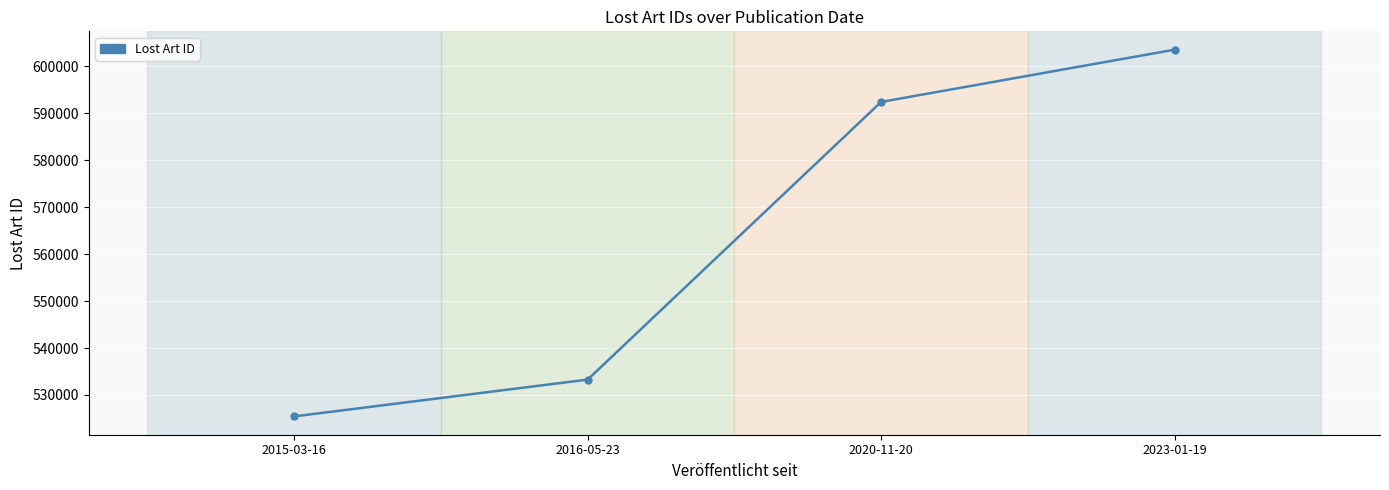

Does the chart display data point markers on the line(s)?

No